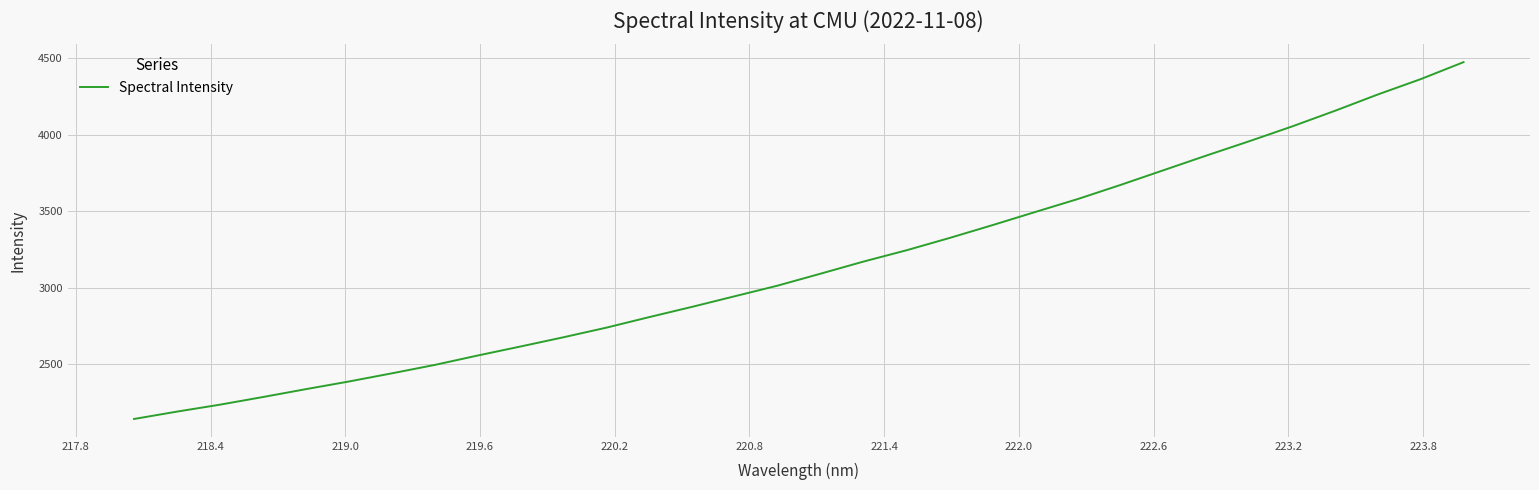

What is the average value?

3144.3